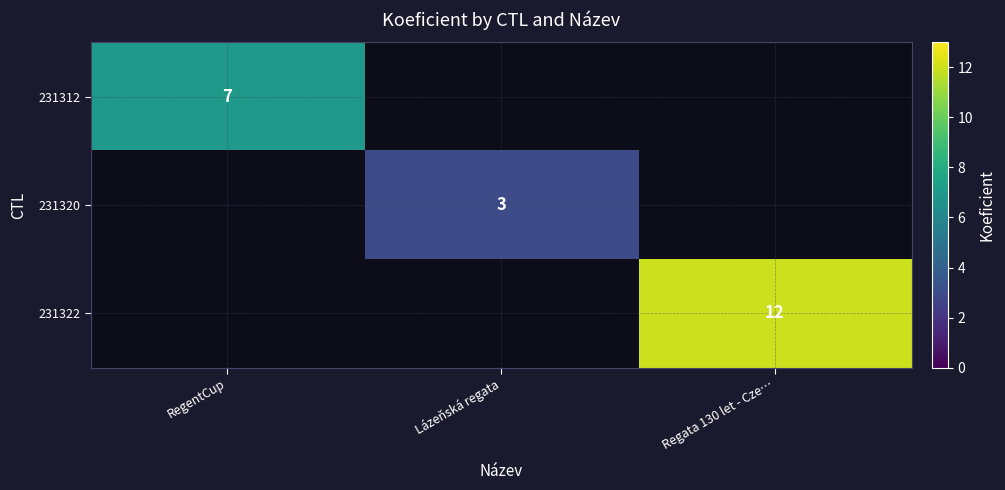

Which label corresponds to the smallest value in the chart?

Lázeňská regata